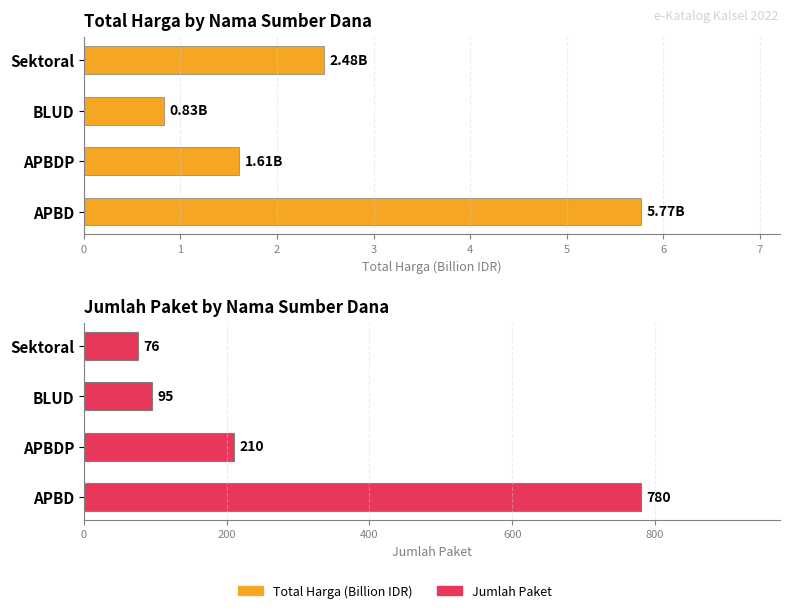

Which series has the largest total across all categories?

Jumlah Paket